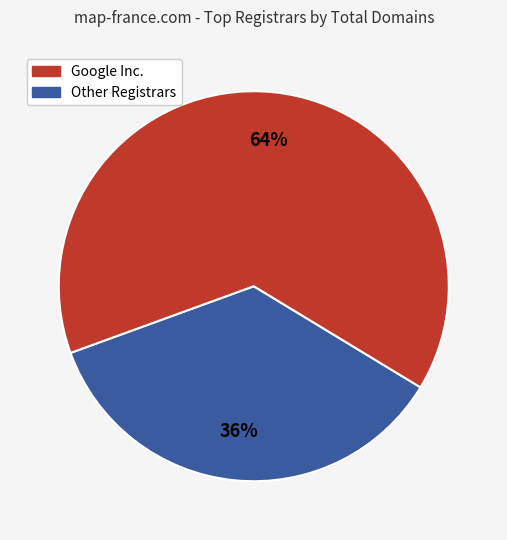

Is there a majority slice in this chart?

Yes